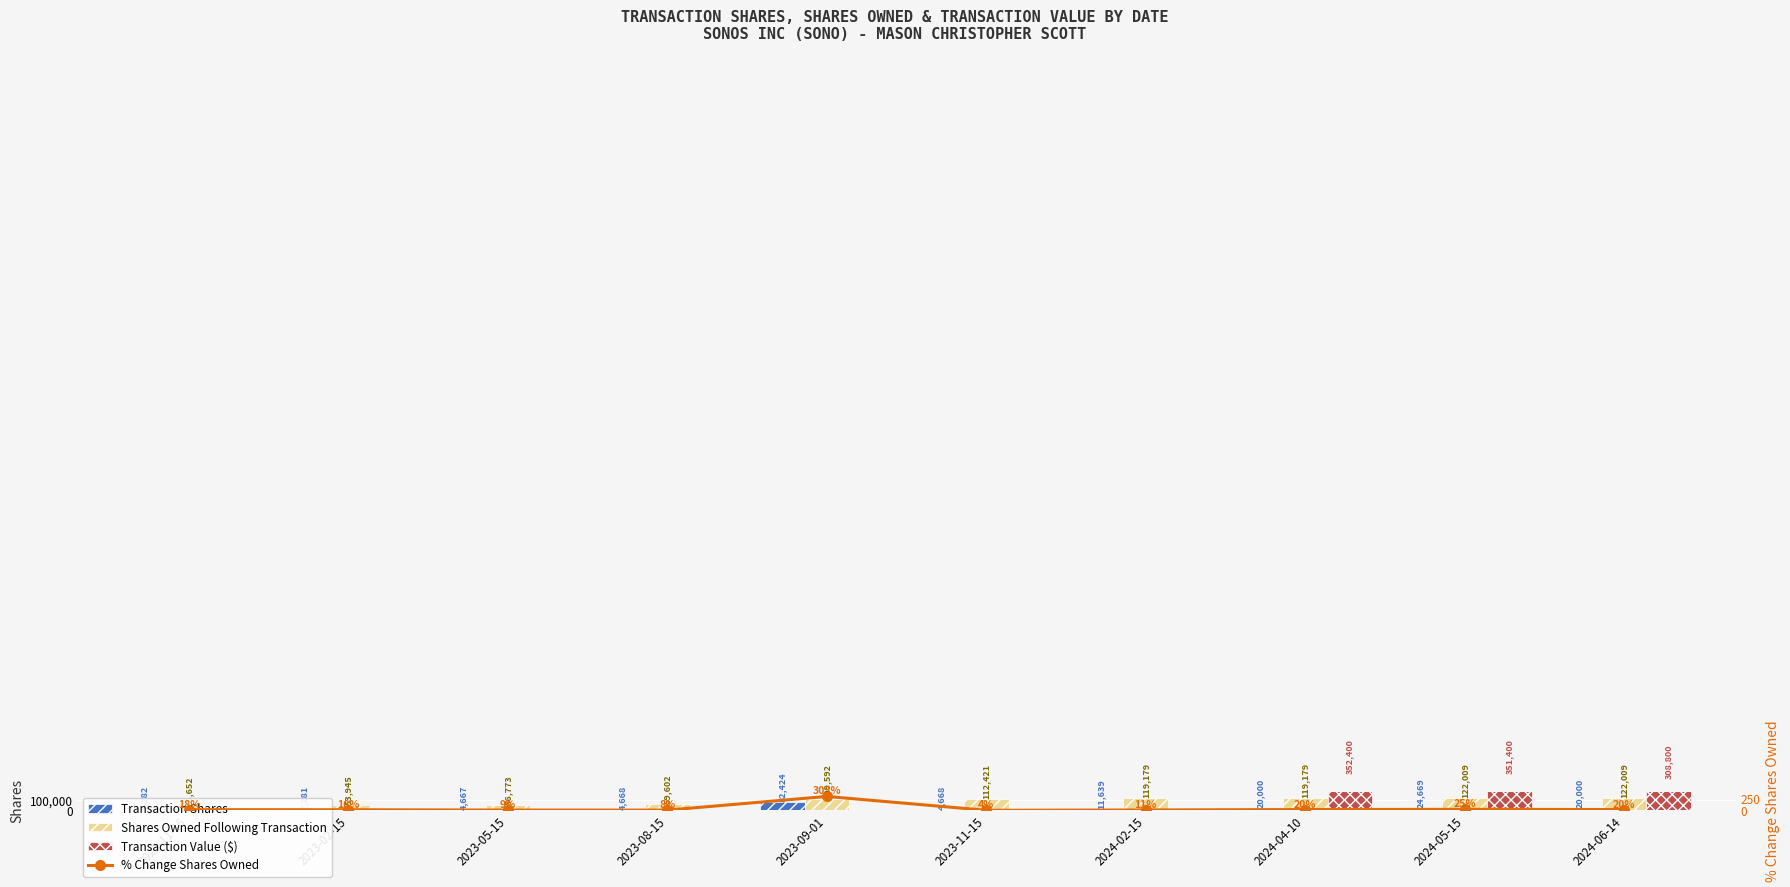

Is the value of Transaction Value ($) at 2023-08-15 greater than the value of % Change Shares Owned at 2023-02-15?

No